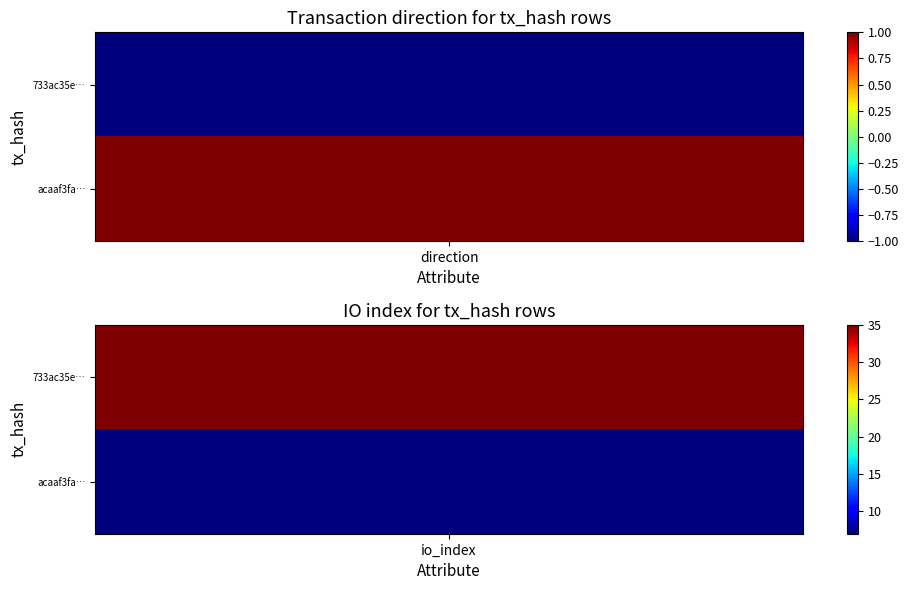

What is the difference between the maximum and minimum values in the 733ac35e8431d688c2bd852e4b48b51a6c21ef1 series?

36